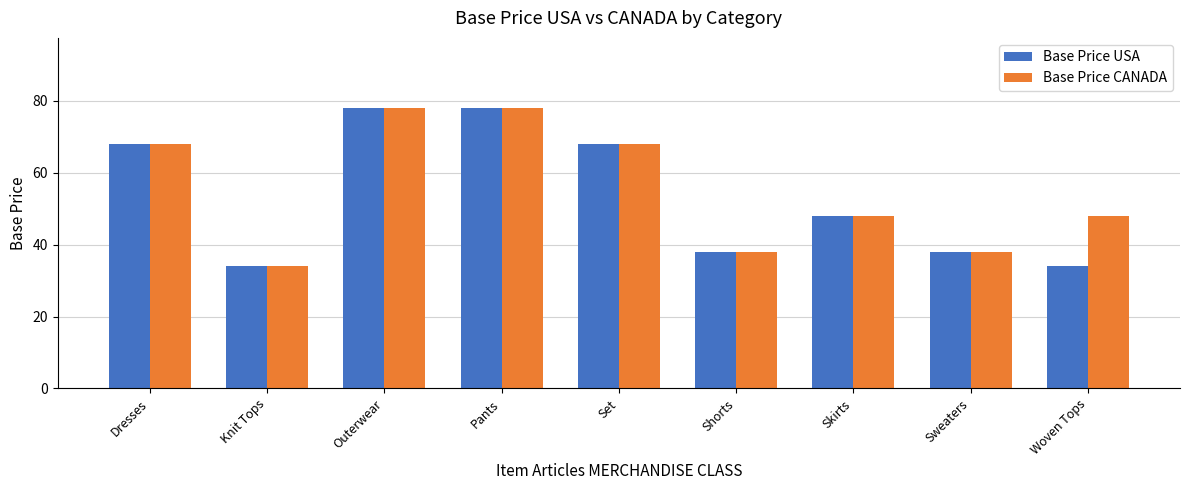

Reading left to right, extract all data points from this chart.

Base Price USA: Dresses=68	Knit Tops=34	Outerwear=78	Pants=78	Set=68	Shorts=38	Skirts=48	Sweaters=38	Woven Tops=34
Base Price CANADA: Dresses=68	Knit Tops=34	Outerwear=78	Pants=78	Set=68	Shorts=38	Skirts=48	Sweaters=38	Woven Tops=48